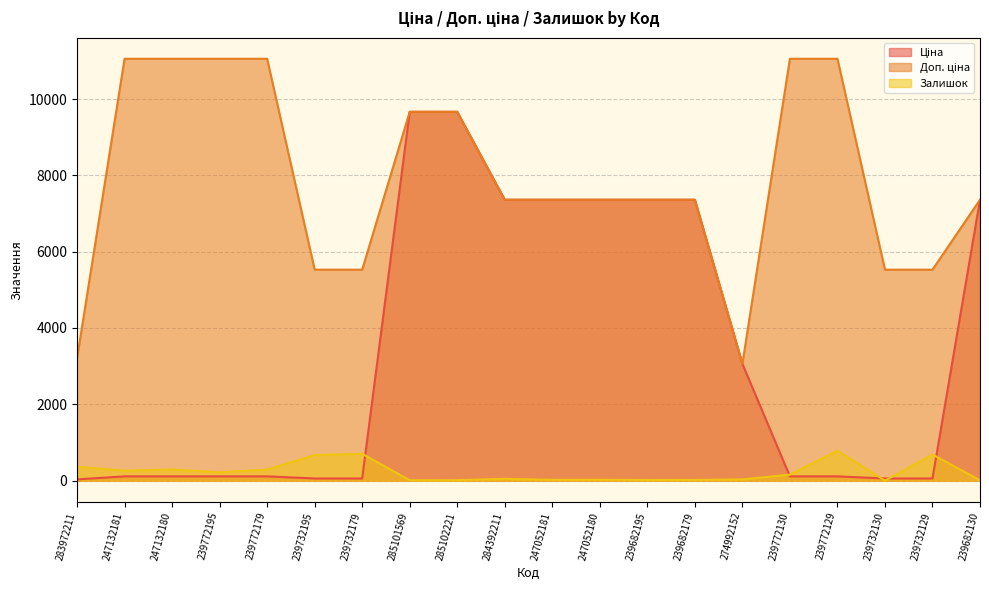

The Доп. ціна series shows 9382.2 at 239732129. True or false?

False